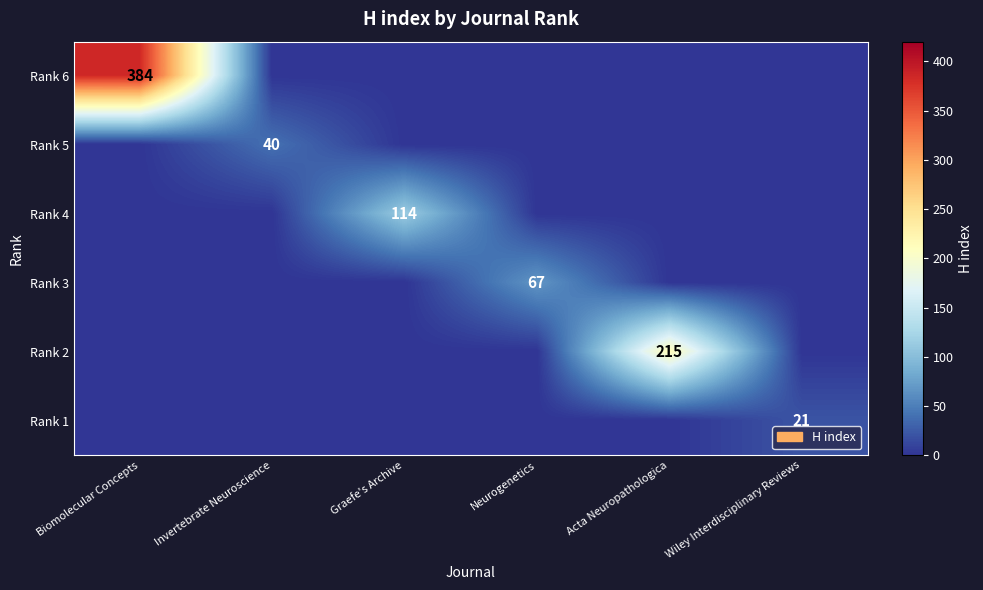

Is it true that Rank 1 equals 34 at Wiley Interdisciplinary Reviews?

False